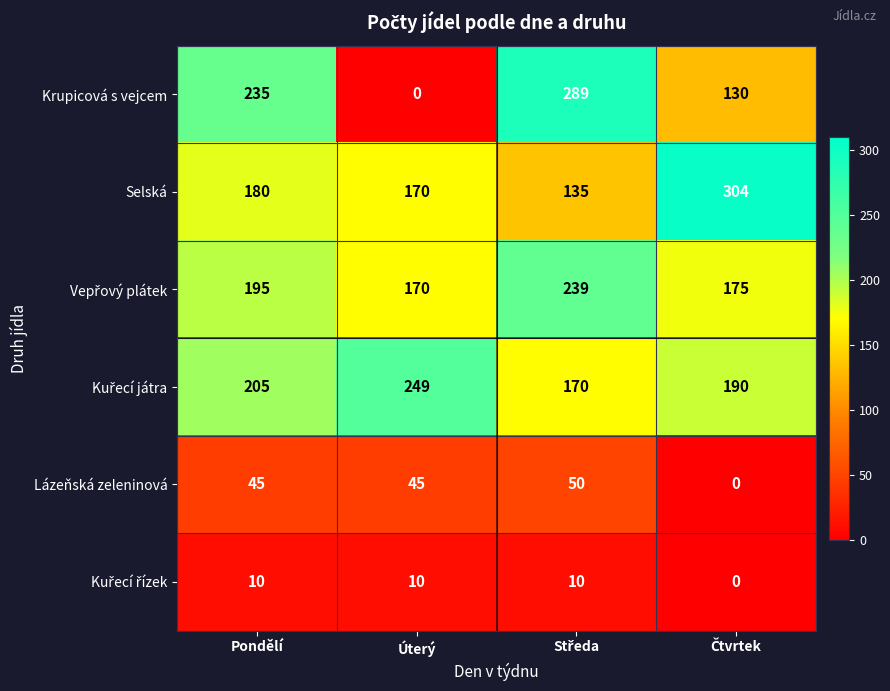

How many Krupicová s vejcem values are between 130 and 289?

3